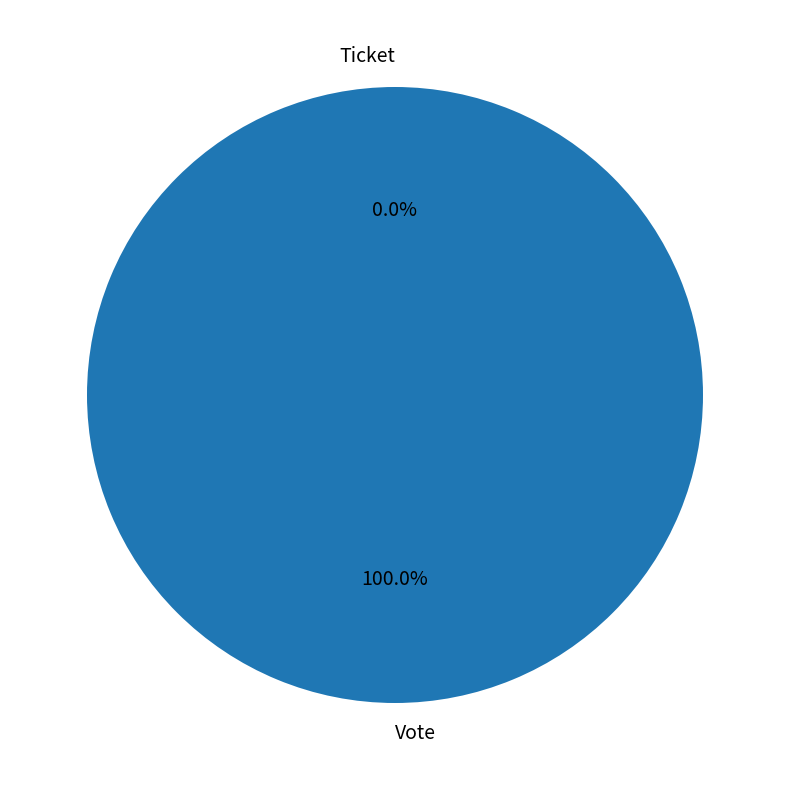

To the nearest percent, what is the difference between the largest and smallest slice percentages?

100%